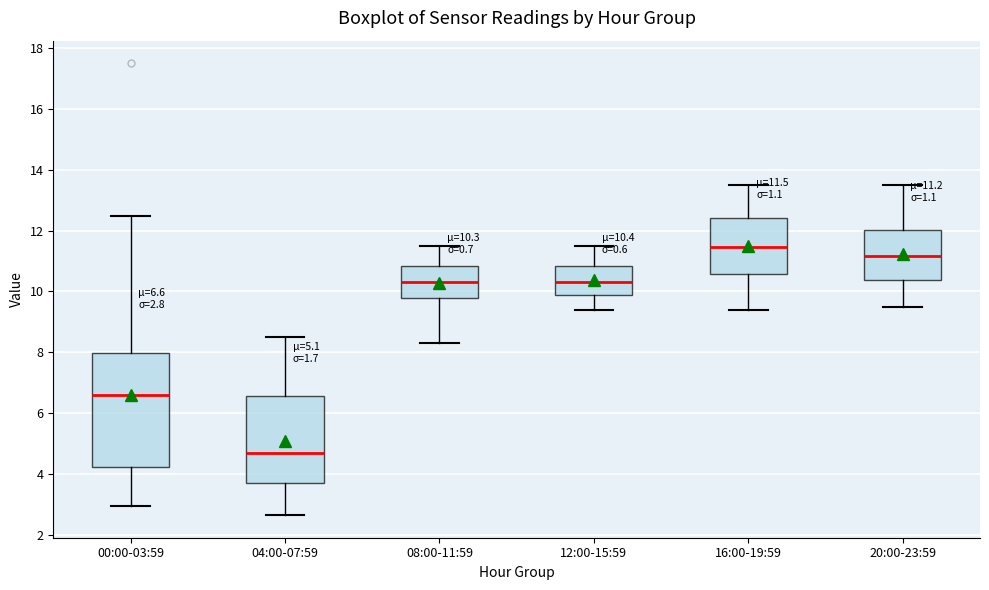

Which box has the highest median line?

16:00-19:59